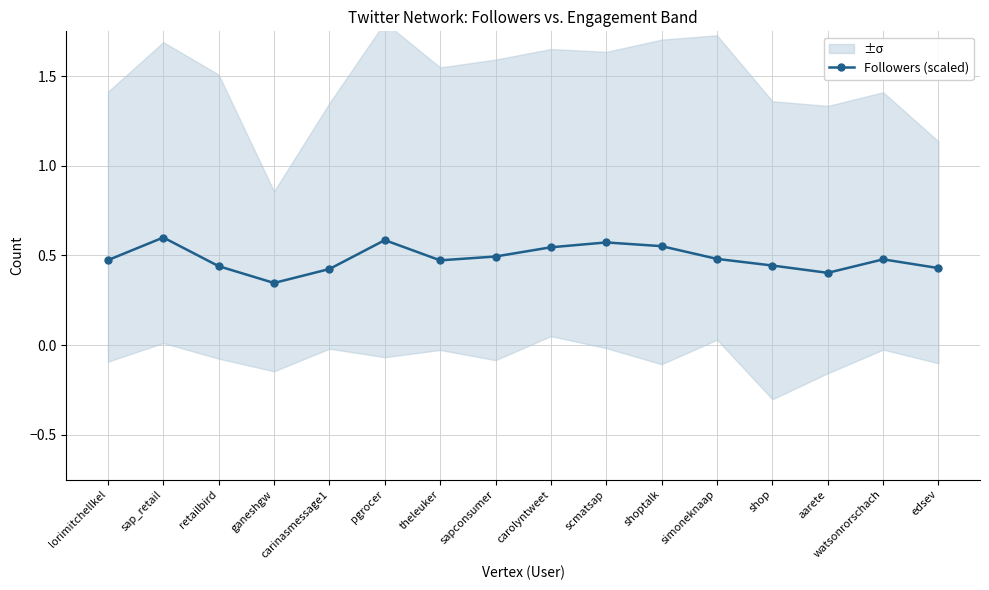

List the labels in order of value, smallest first.

ganeshgw, aarete, carinasmessage1, edsev, retailbird, shop, theleuker, lorimitchellkel, watsonrorschach, simoneknaap, sapconsumer, carolyntweet, shoptalk, scmatsap, pgrocer, sap_retail